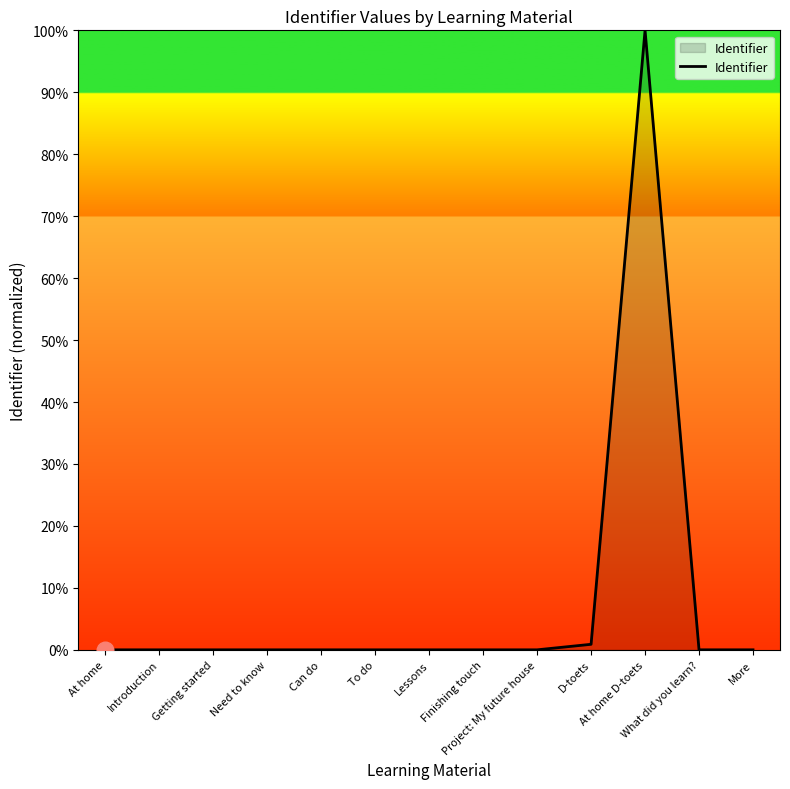

What is the greatest value displayed?

100.0